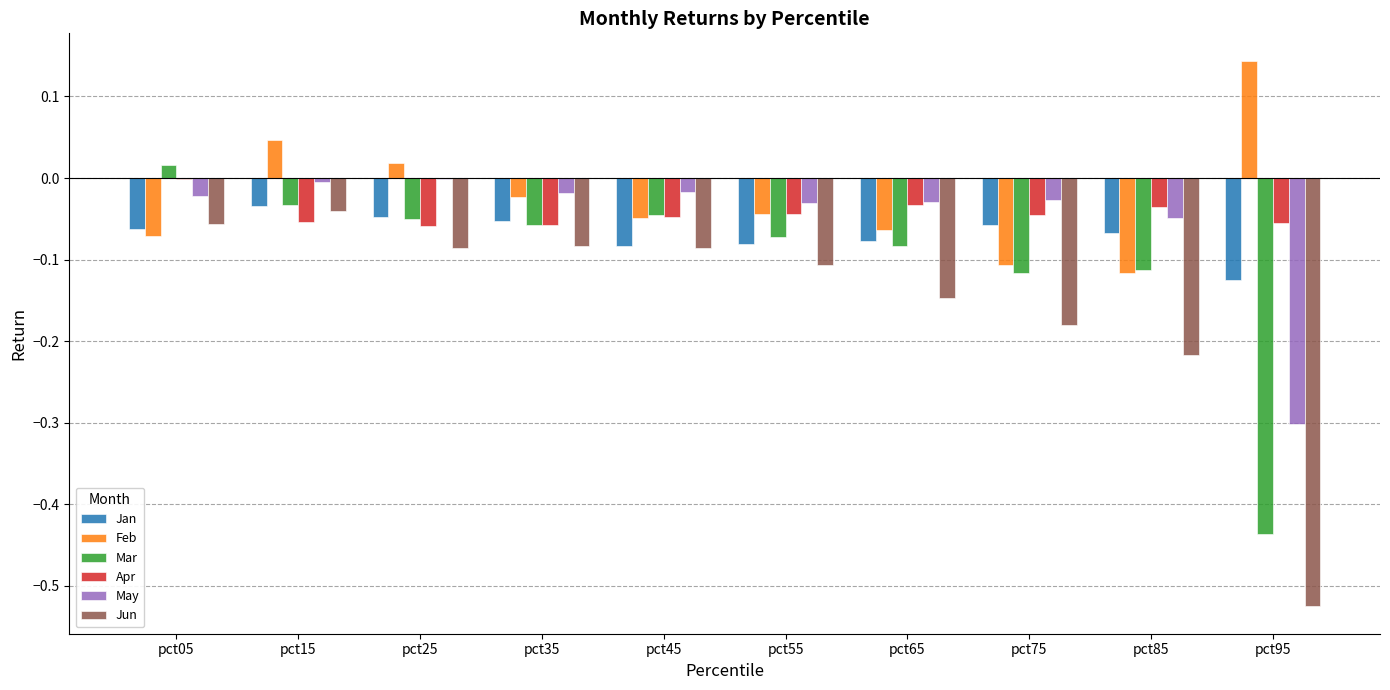

The value of Jun at pct05 is -0.1. True or false?

True